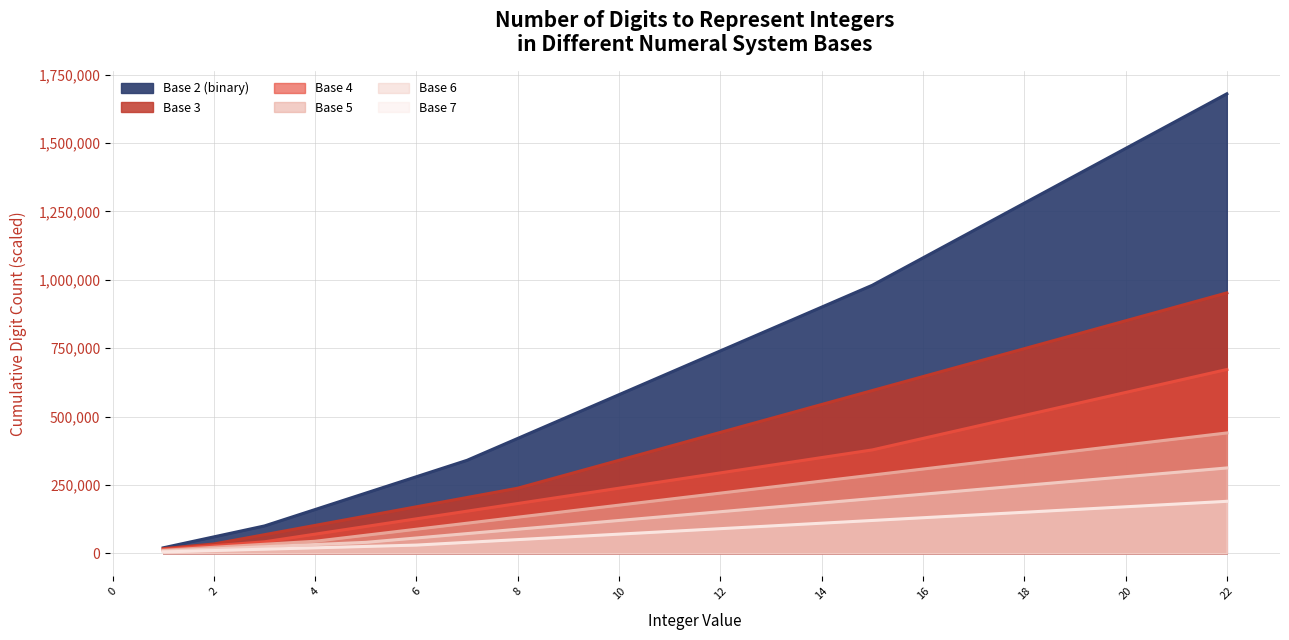

How many lines are shown in the chart?

6